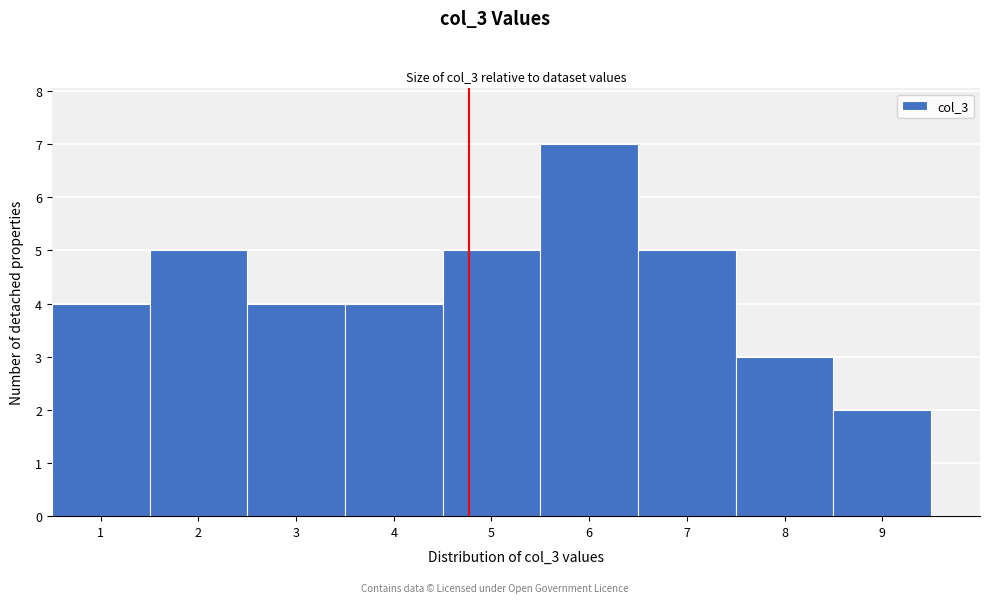

Which range on the x-axis has the tallest bar?

5.5 to 6.5